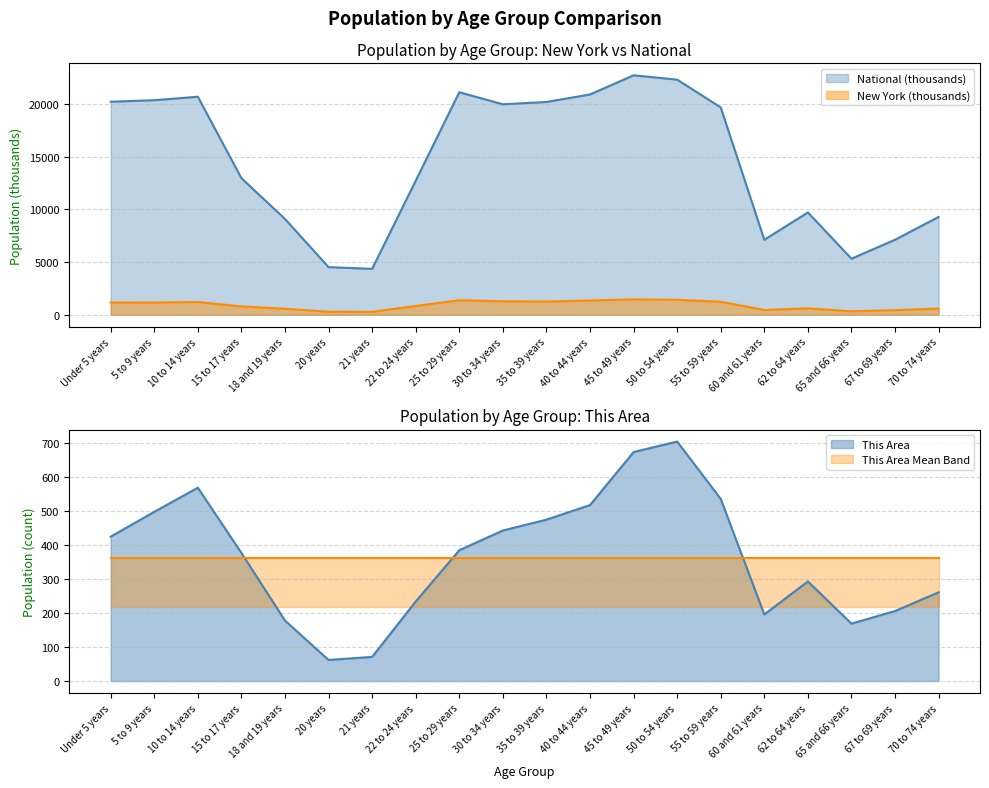

Is the value of National at 45 to 49 years greater than the value of New York at 40 to 44 years?

Yes